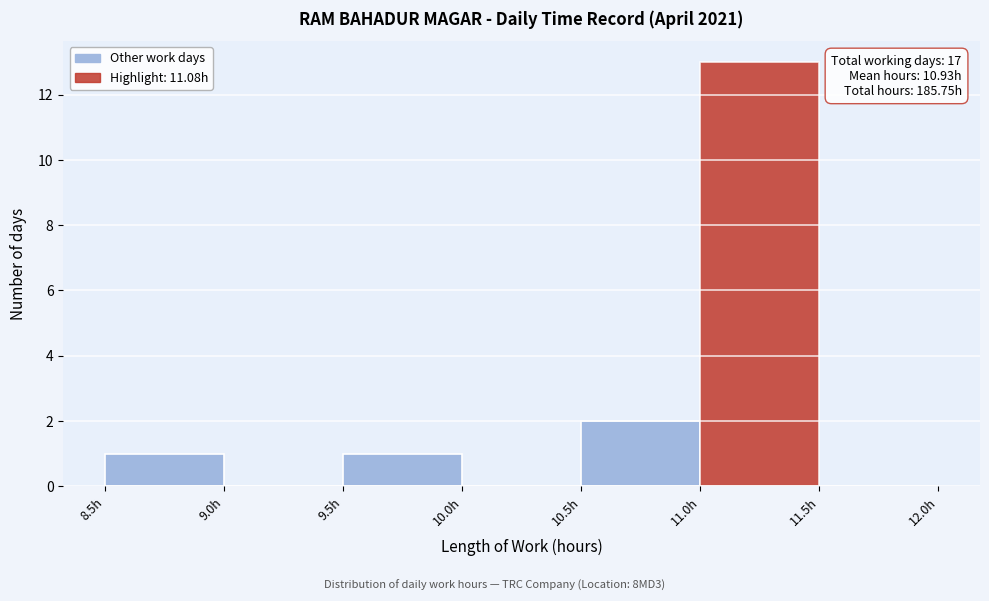

Which range on the x-axis has the tallest bar?

11.0 to 11.5